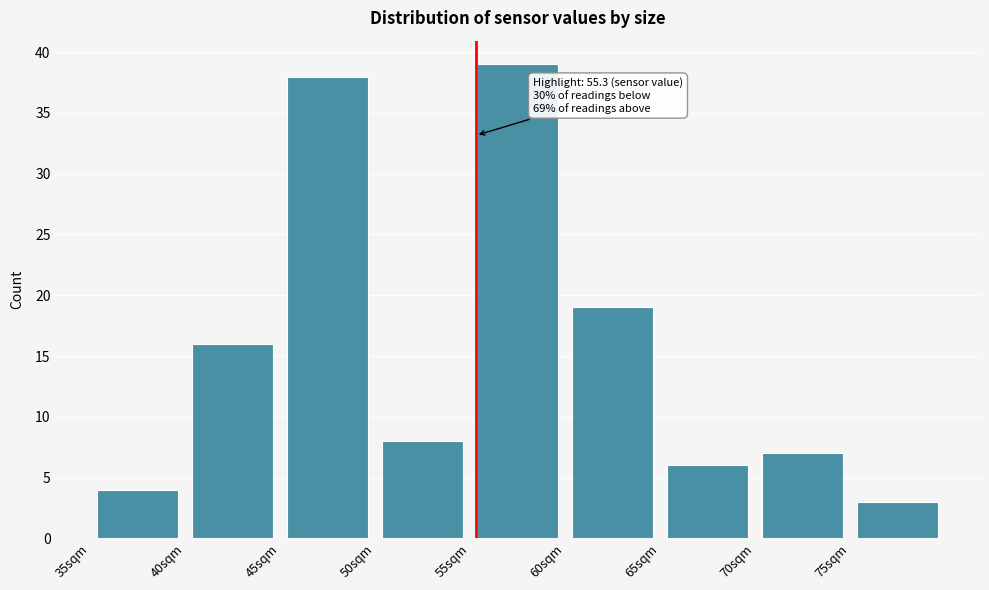

Which range on the x-axis has the tallest bar?

55 to 60